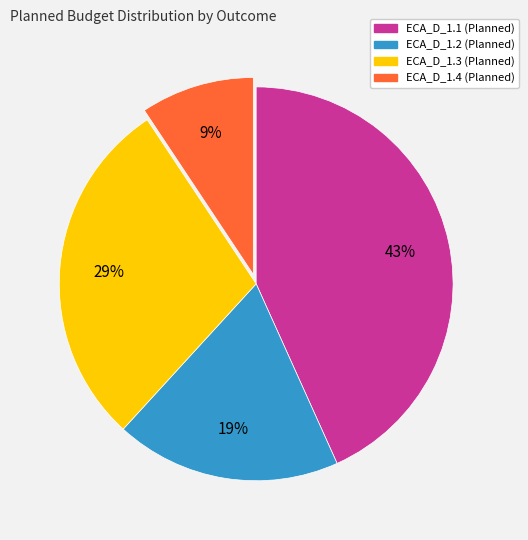

To the nearest percent, what is the average slice percentage?

25%